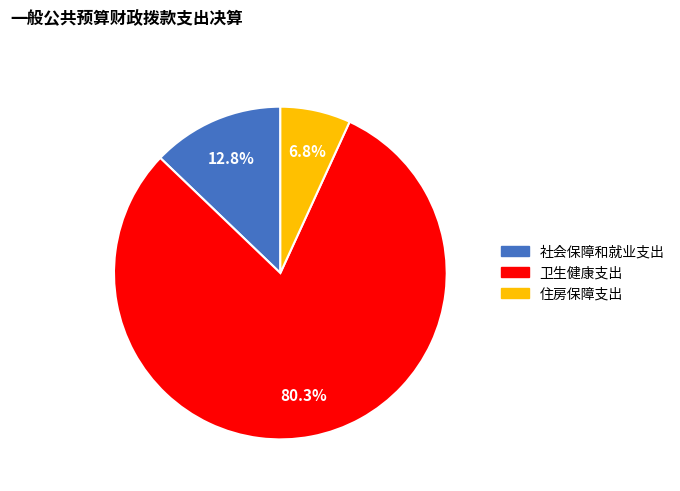

What is the largest slice in the pie chart?

卫生健康支出